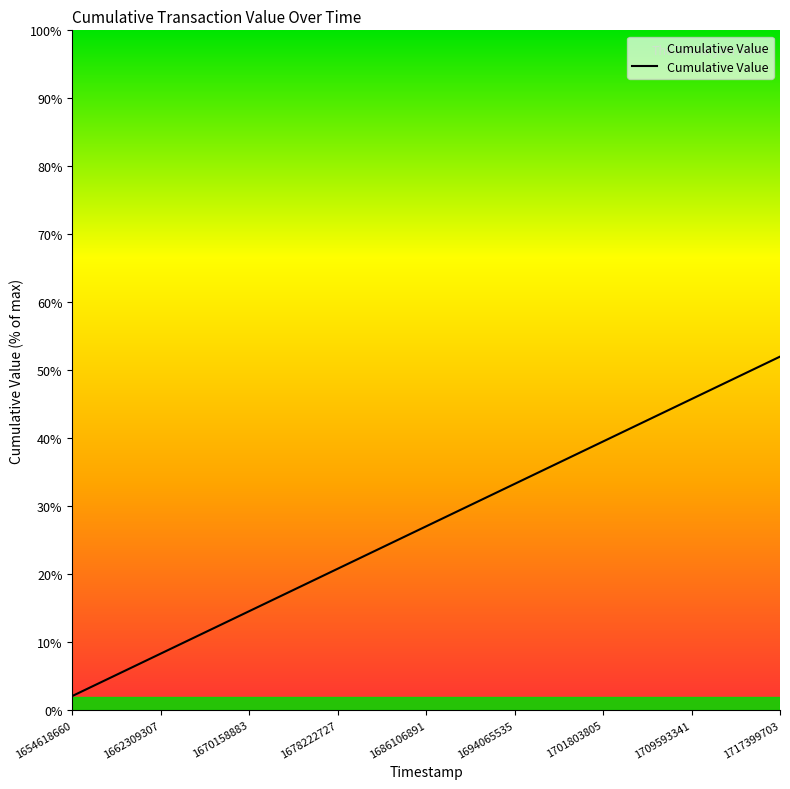

What is the difference between the second highest and minimum values?

47.8